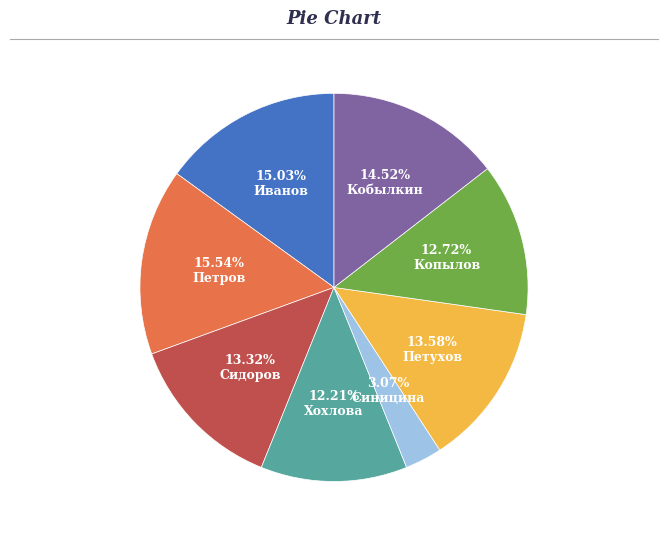

How many slices are in this pie chart?

8